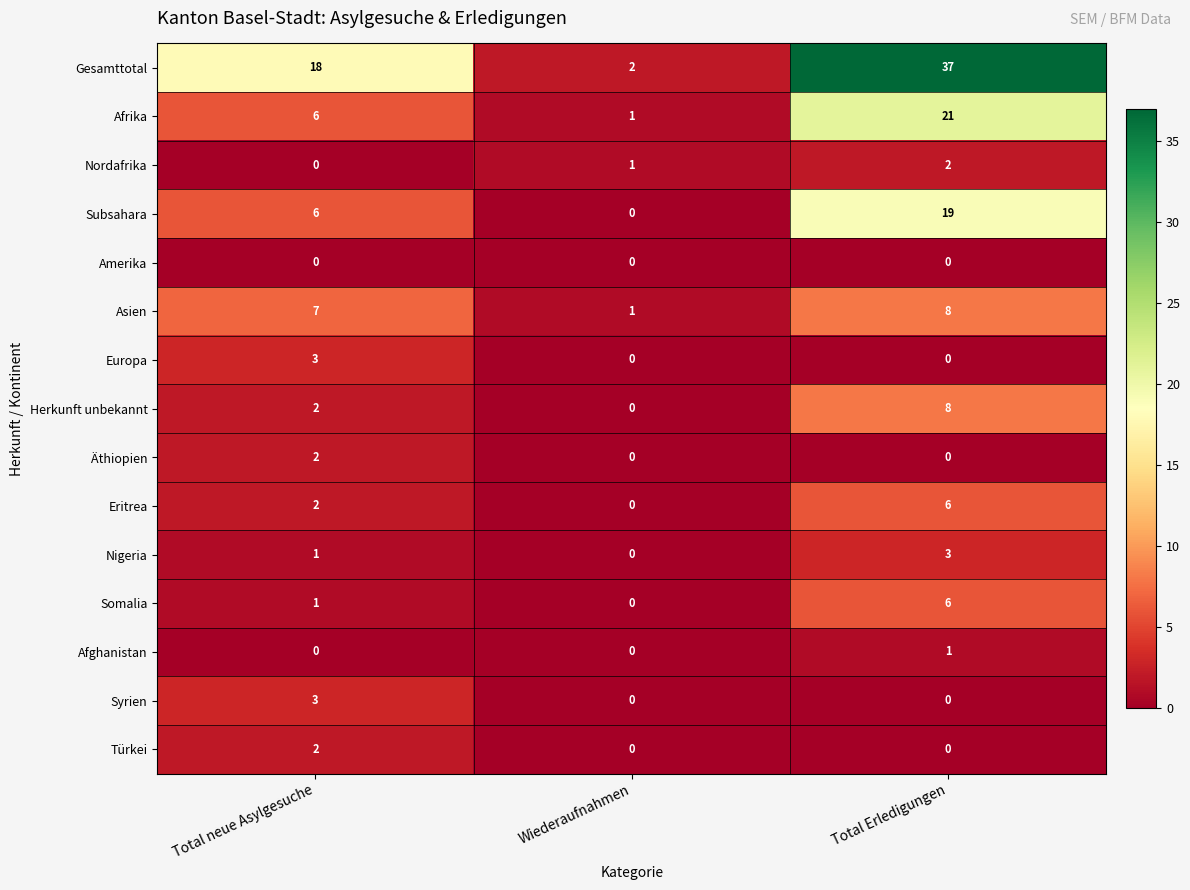

At which label is Somalia closest to 3?

Total neue Asylgesuche